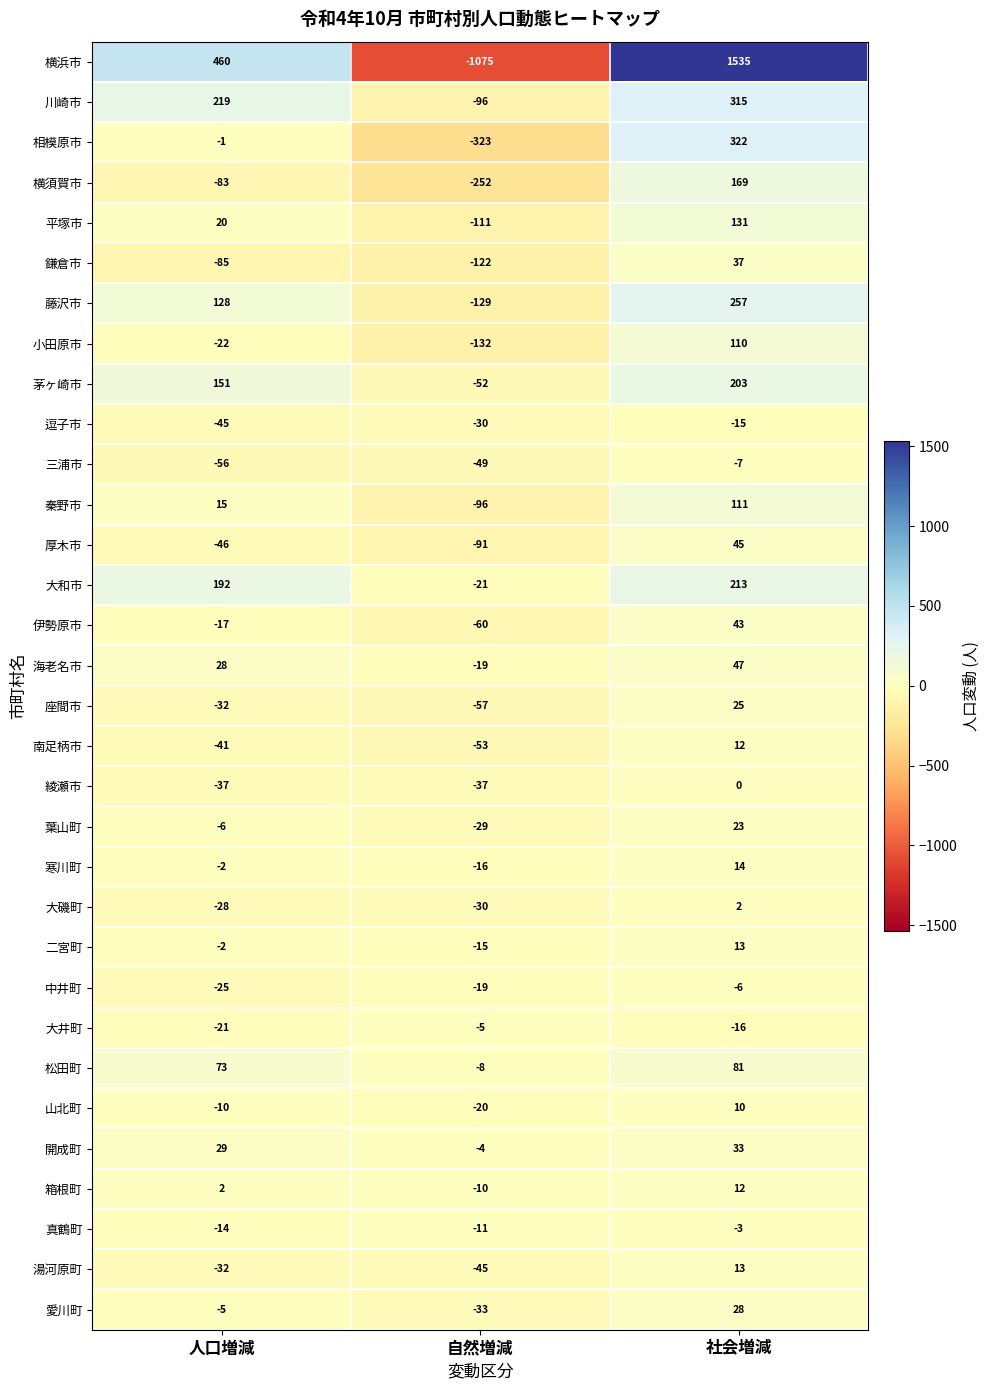

How many distinct data groups are displayed?

32